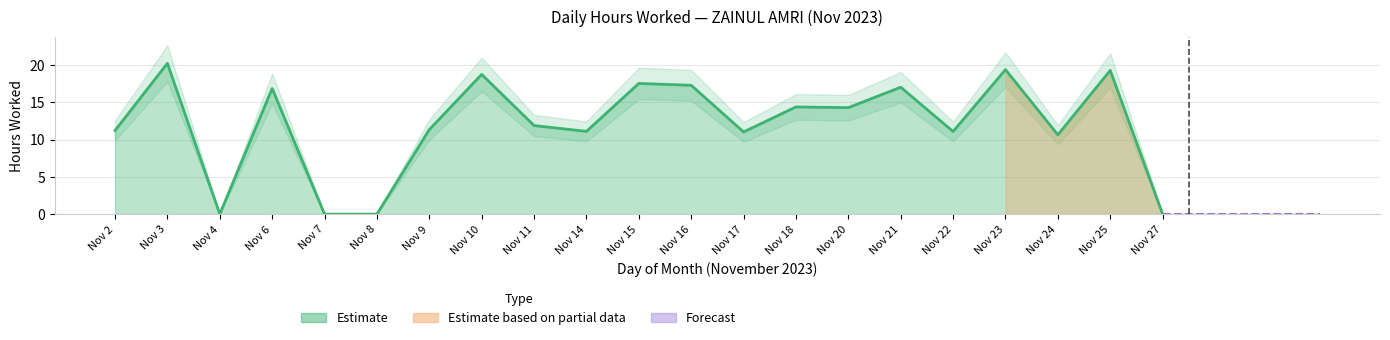

What is the sum of the values at Nov 16 and Nov 25?

36.6